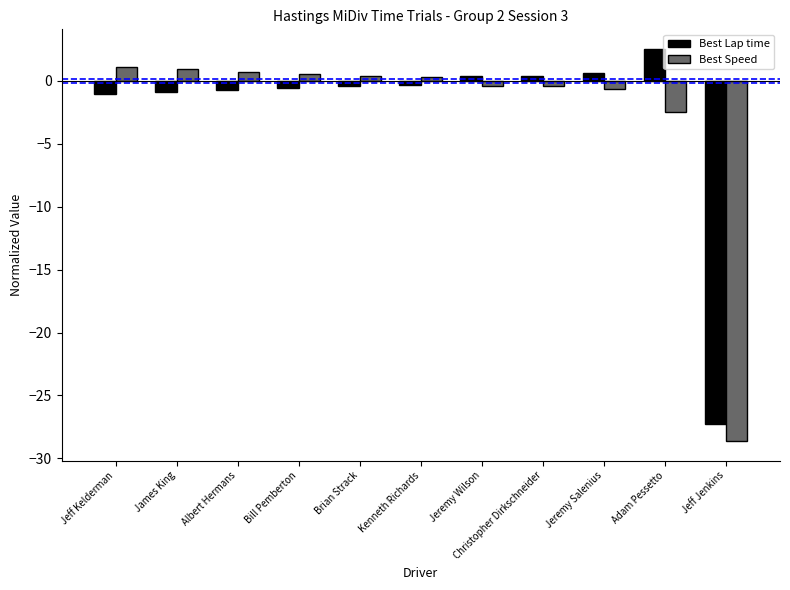

At Adam Pessetto, list the series in order from largest to smallest.

Best Lap time, Best Speed